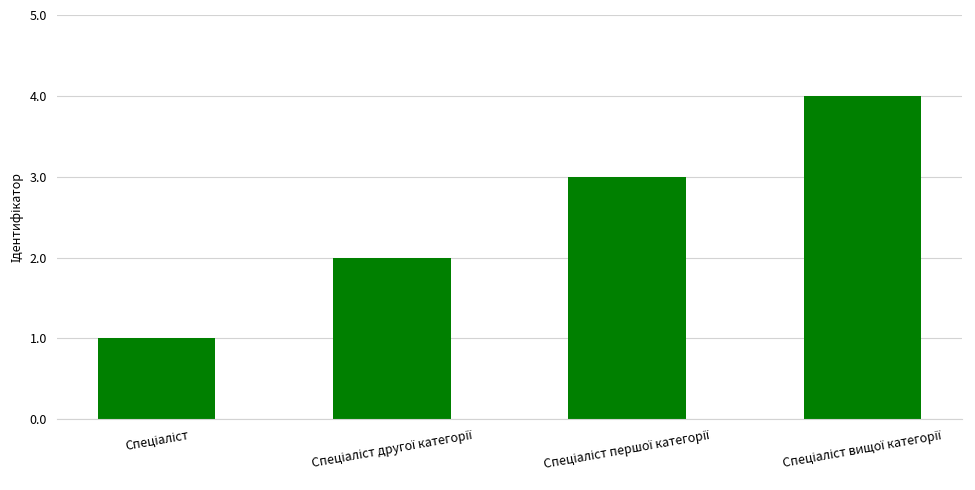

What is the difference between the maximum and minimum values?

3